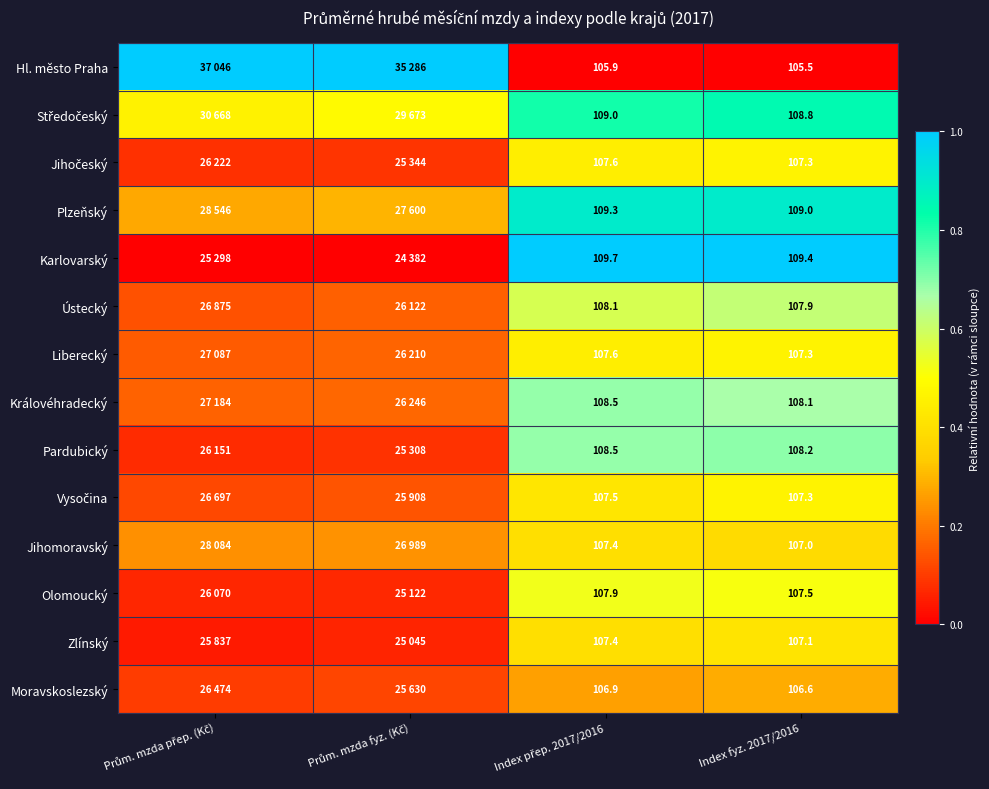

At how many categories does at least one series exceed 0?

4